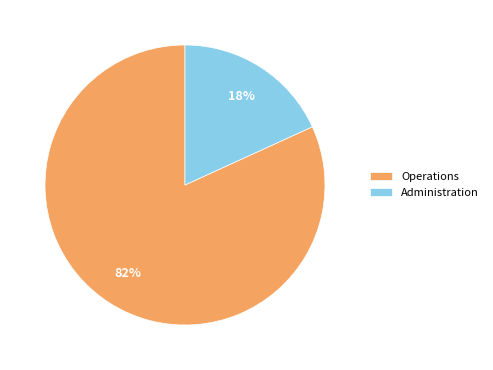

Do Administration and Operations together represent more than half of the pie?

Yes